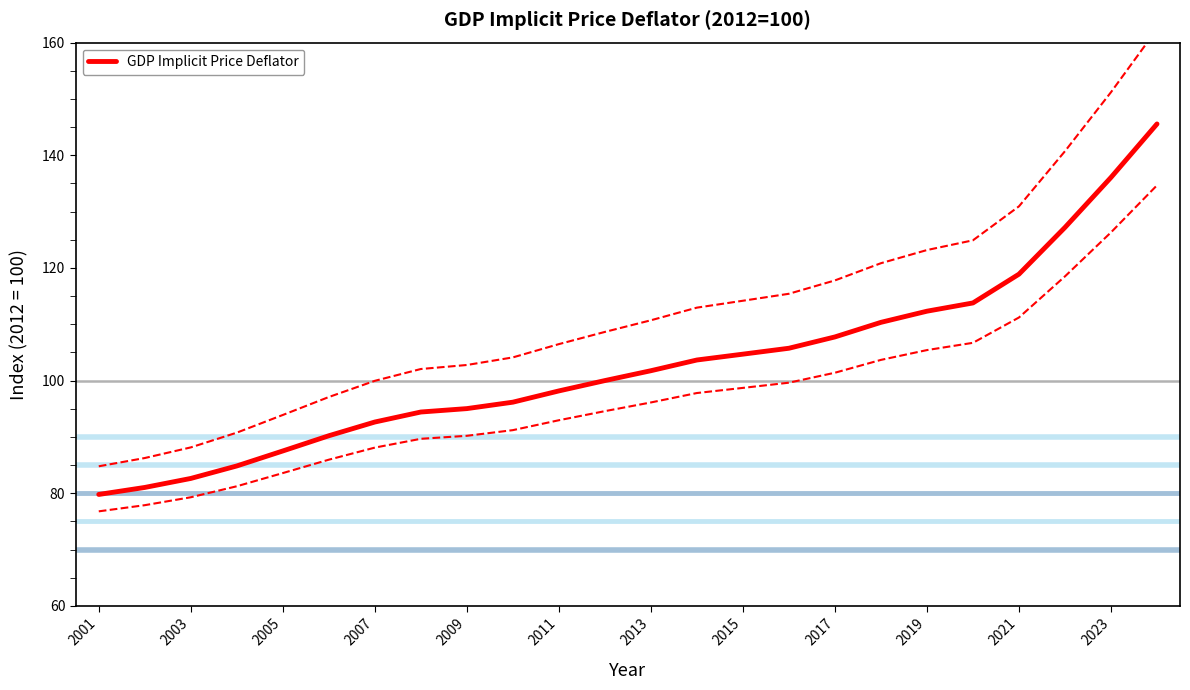

The value of GDP Implicit Price Deflator at 2019 is 112.3. True or false?

True